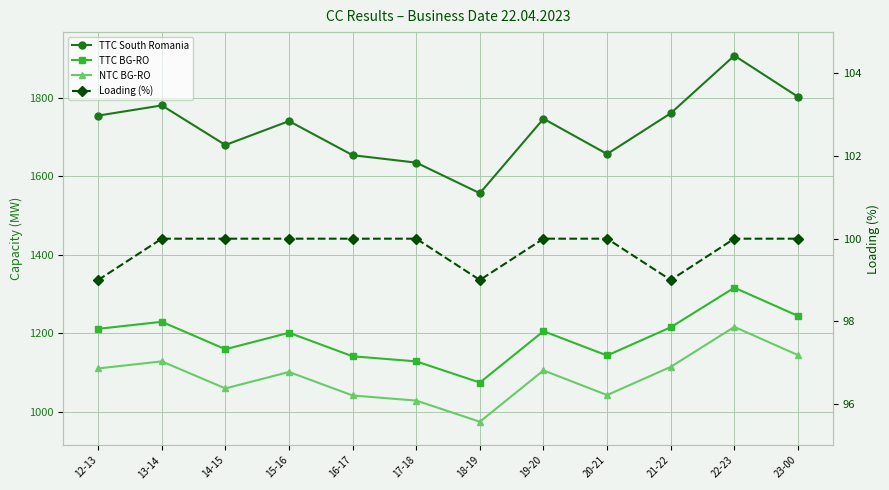

True or false: TTC BG-RO and NTC BG-RO cross at least once.

False